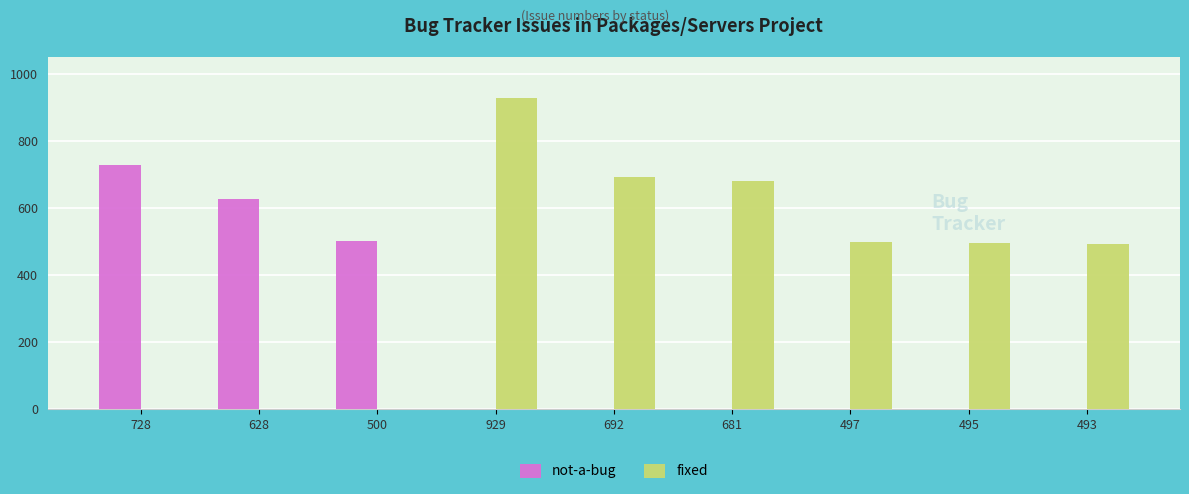

Which series changed the most between 692 and 497?

fixed